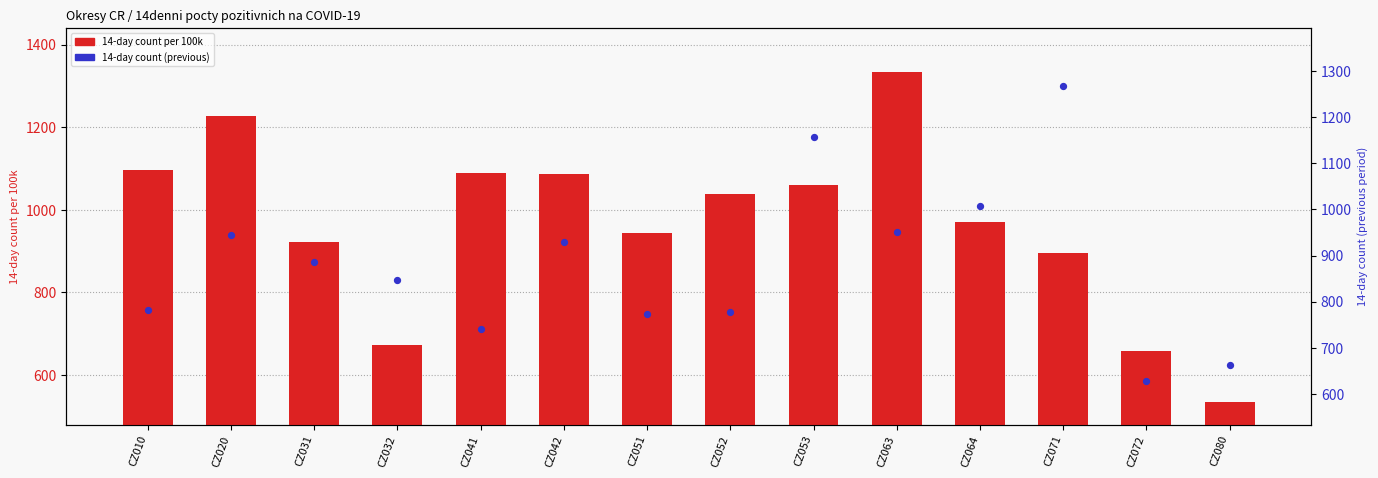

Which series has the largest total across all categories?

14-day count per 100k